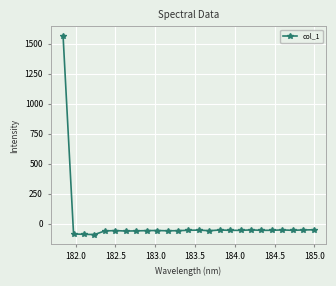

What is the greatest value displayed?

1563.1